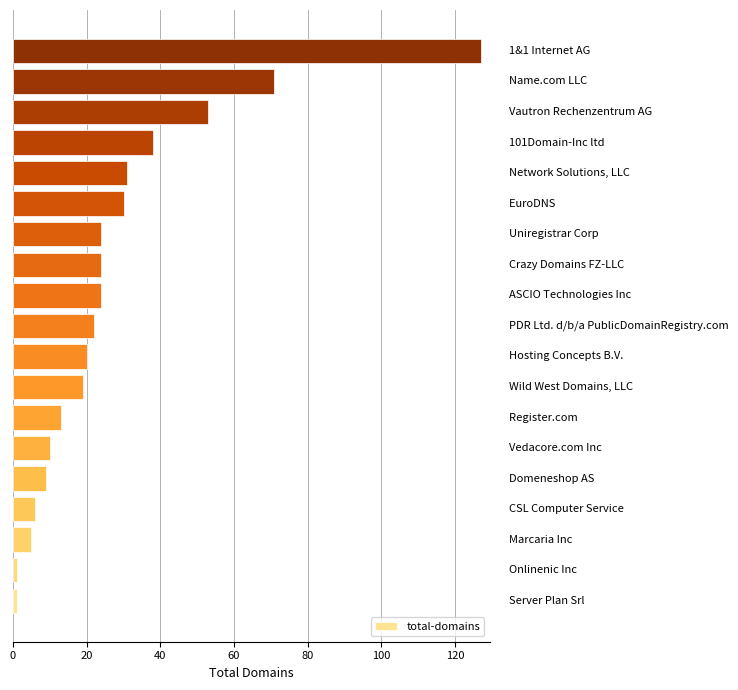

What is the difference between the second highest and minimum values?

70